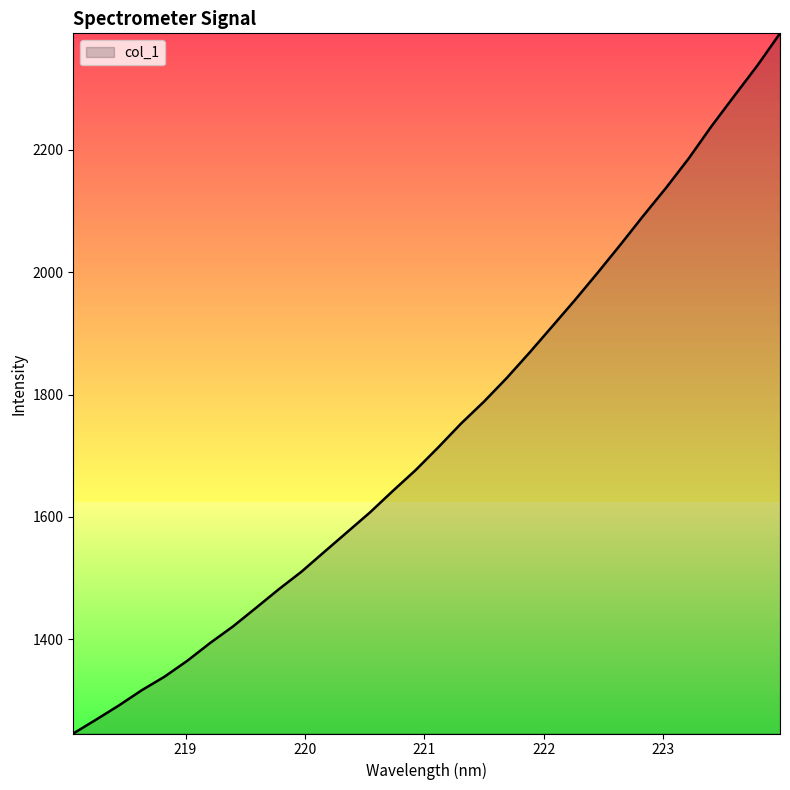

What is the greatest value displayed?

2390.6